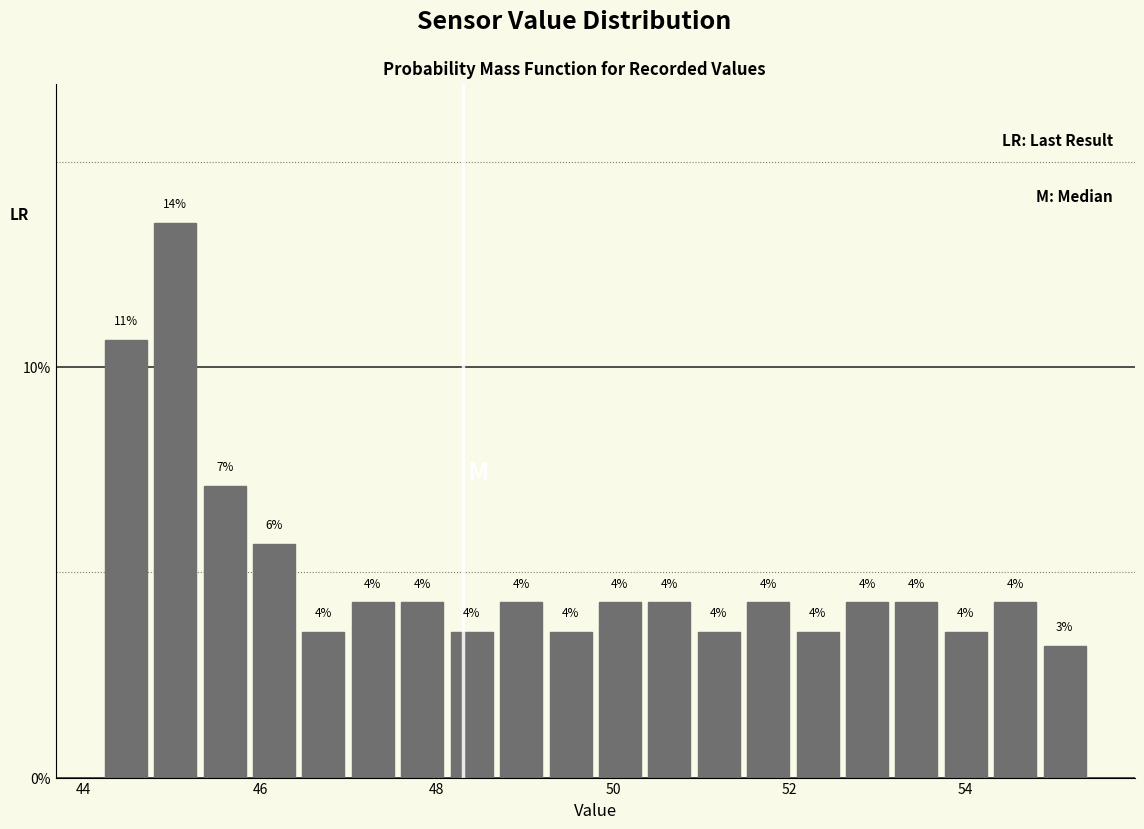

Read against the x-axis, roughly where is the centre of the tallest bar?

45.0